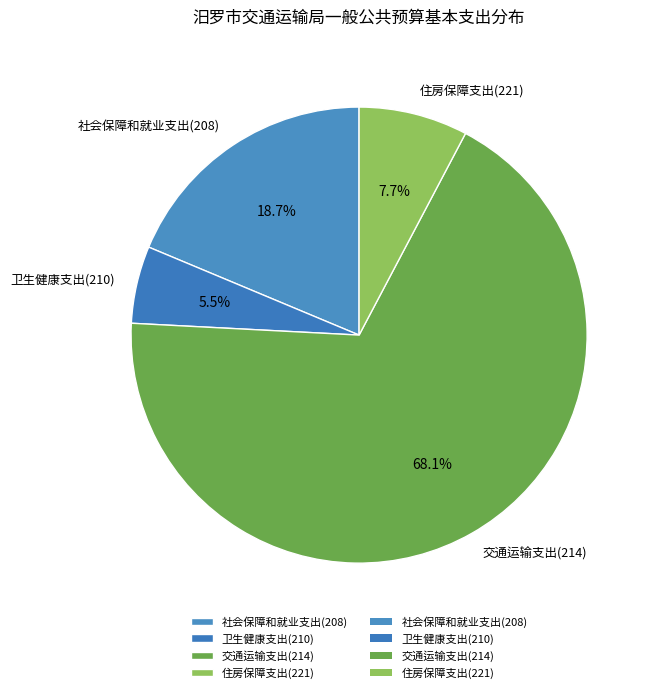

True or false: 卫生健康支出(210) accounts for 12% of the total.

False